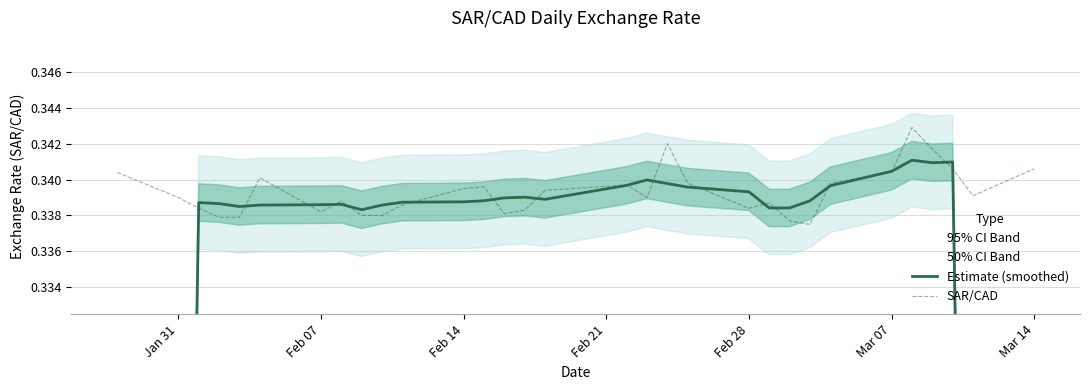

True or false: SAR/CAD has a value of 0.6 at Feb 28.

False